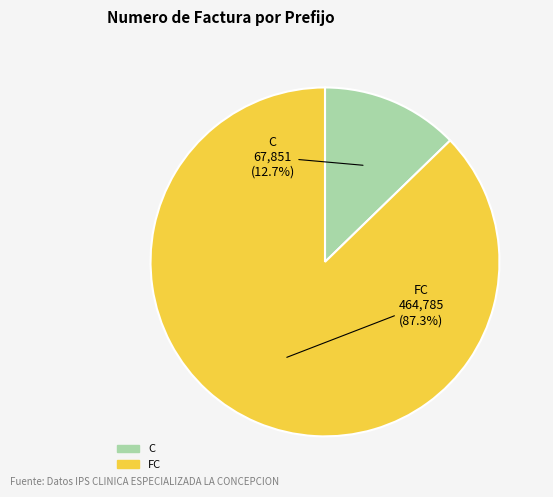

True or false: C accounts for 21% of the total.

False